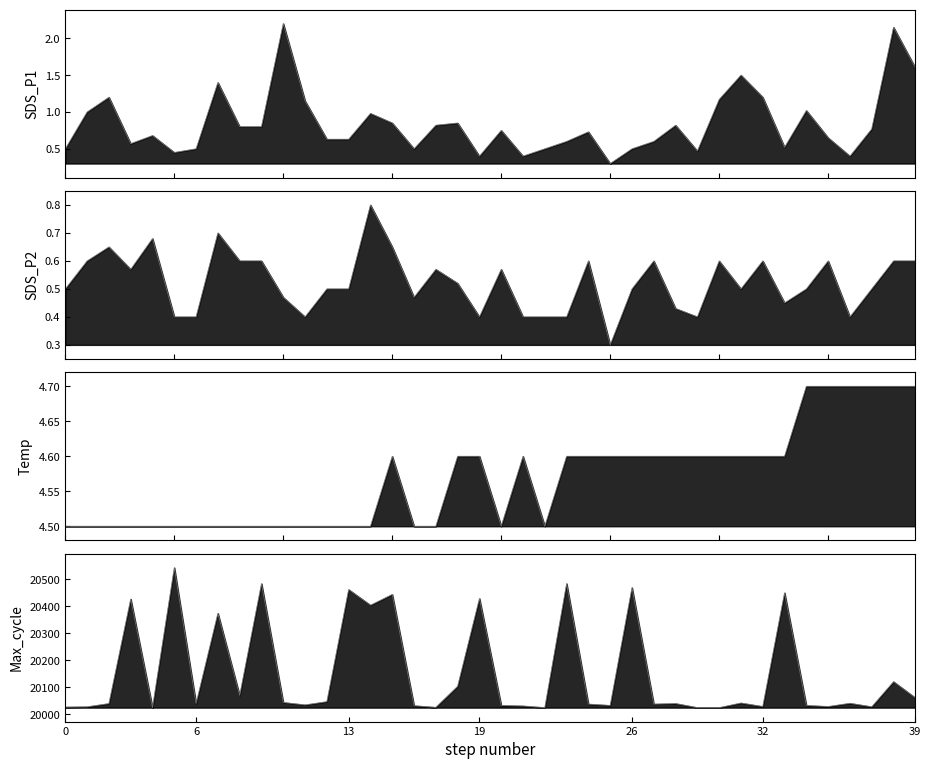

Rank the series by their maximum value, from highest to lowest.

Max_cycle, Temp, SDS_P1, SDS_P2